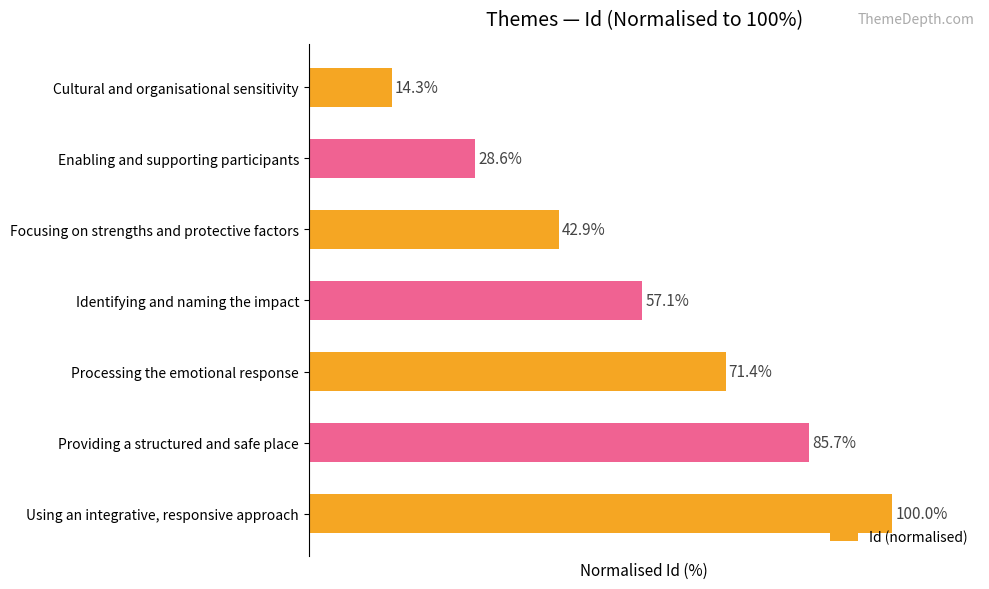

Where is the data nearest to the value 57?

Identifying and naming the impact